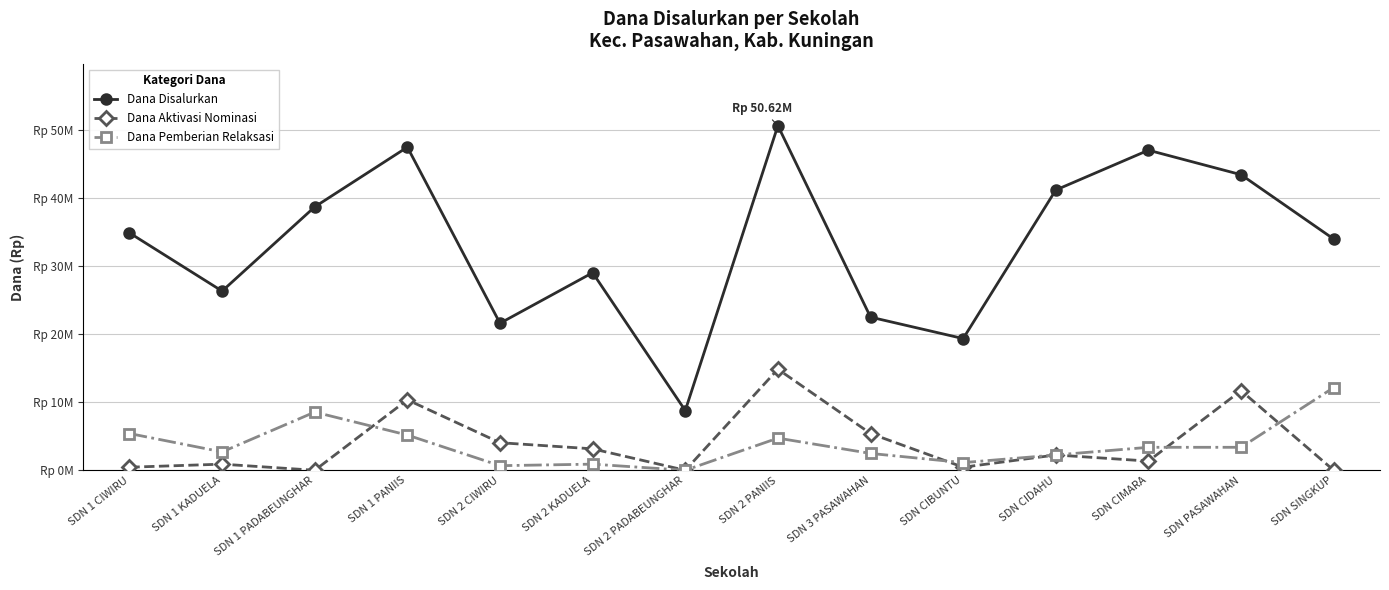

What is the maximum value for Dana Pemberian Relaksasi?

12150000